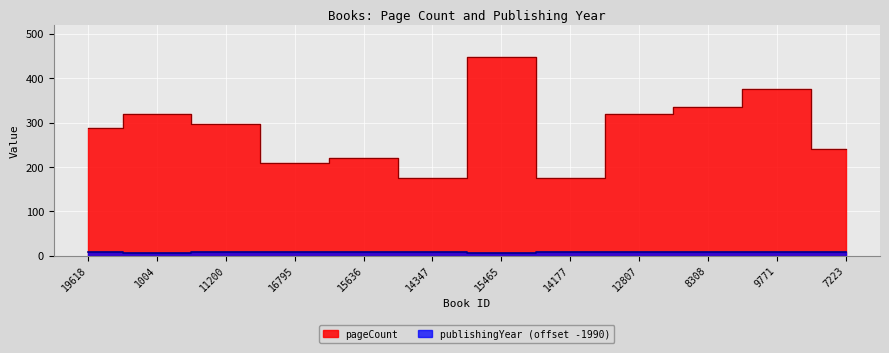

At which category does the chart reach its peak across all series?

15465